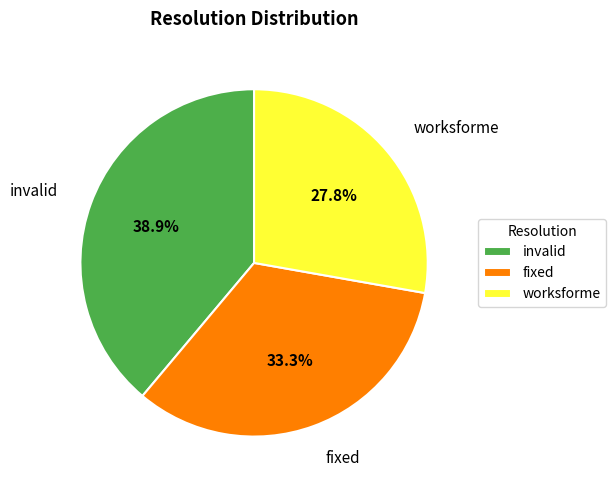

What percentage do invalid and fixed together represent?

72.2%